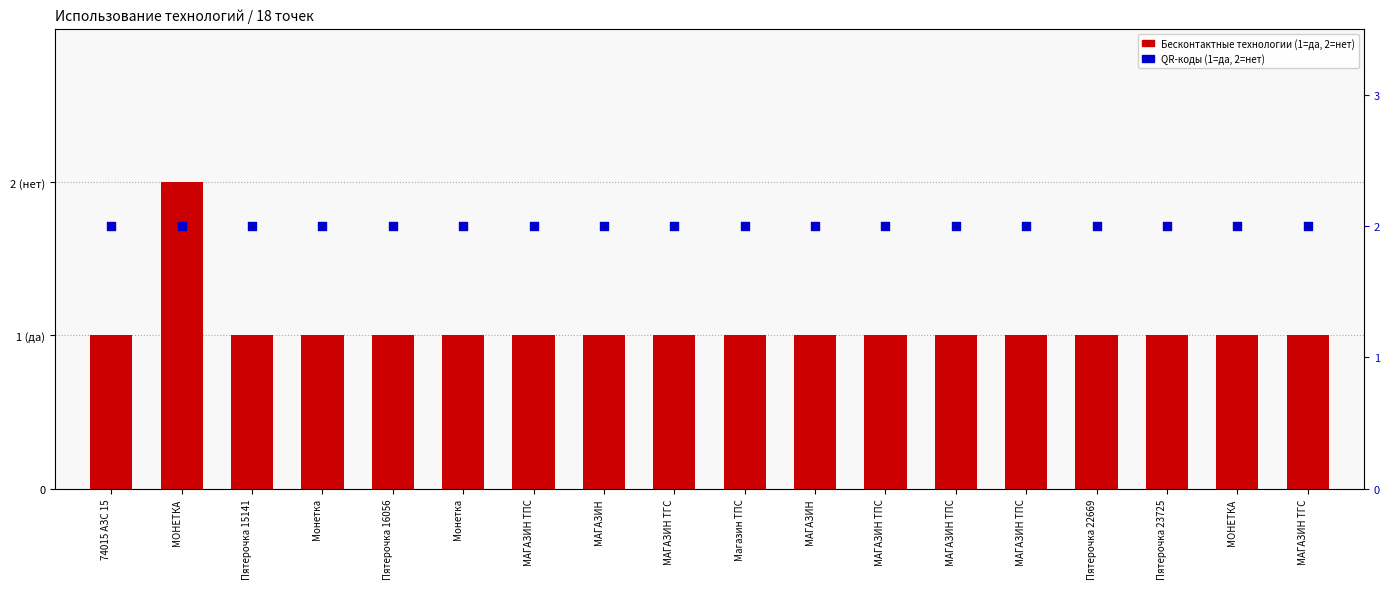

At how many categories does at least one series exceed 1?

18